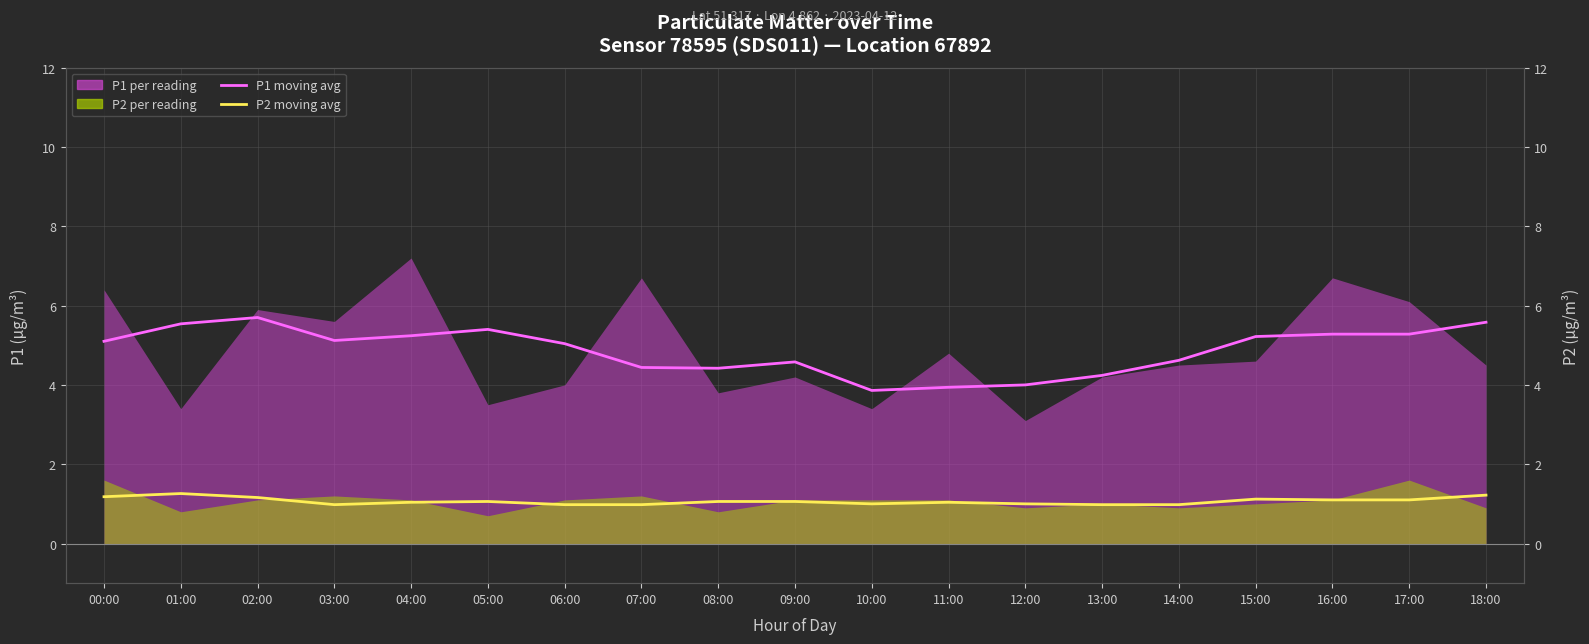

True or false: P1 moving avg and P2 moving avg intersect in this chart.

False